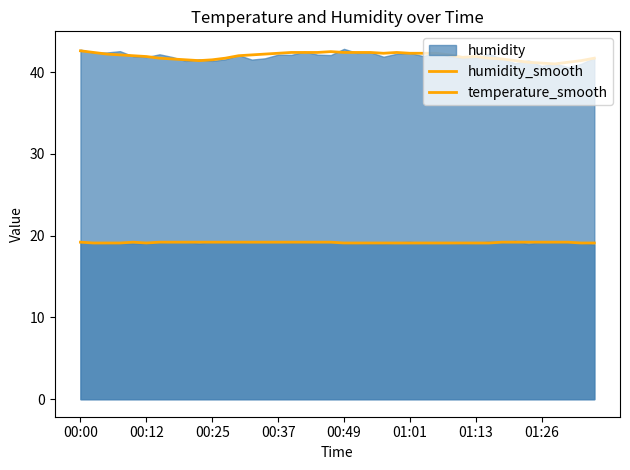

Where is the first local minimum for temperature_smooth?

00:12